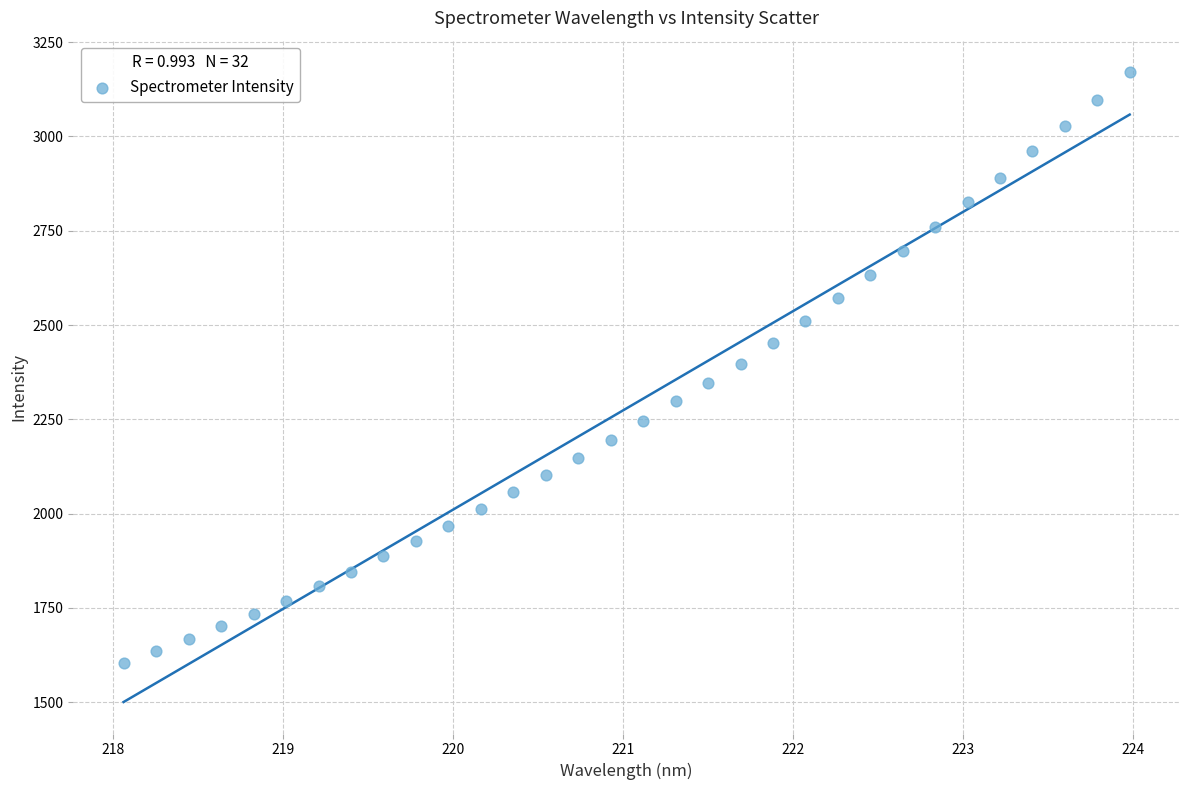

What is the range of Y values (max minus min)?

1566.3